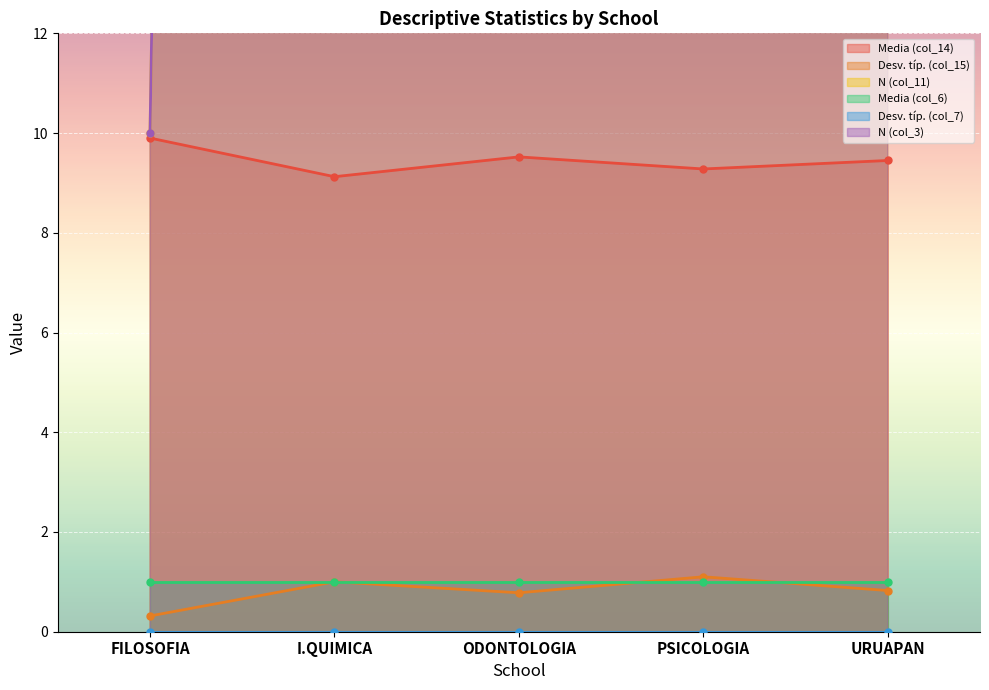

At which category does the chart reach its minimum across all series?

FILOSOFIA